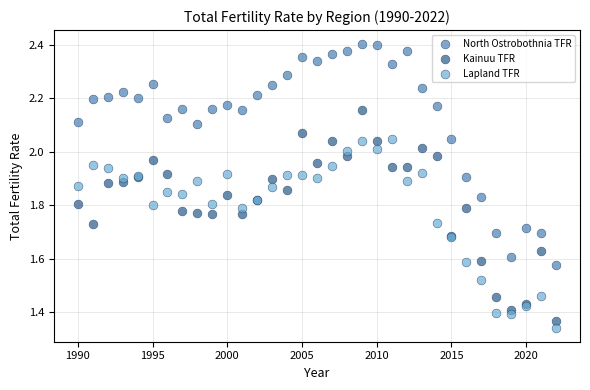

Which series has the largest Y range (max minus min)?

North Ostrobothnia TFR